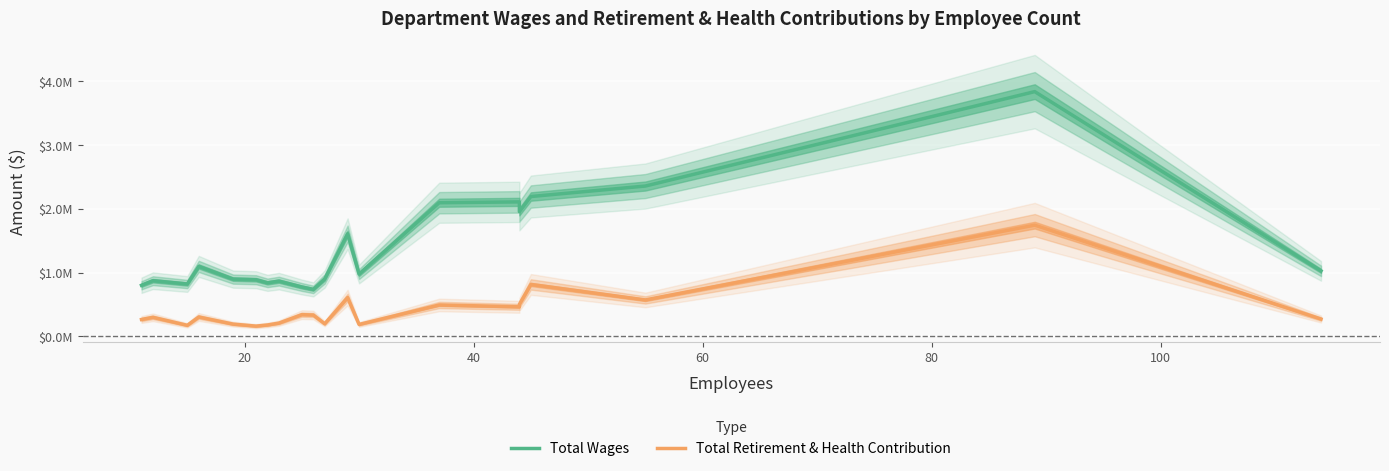

What is the greatest value displayed?

3840694